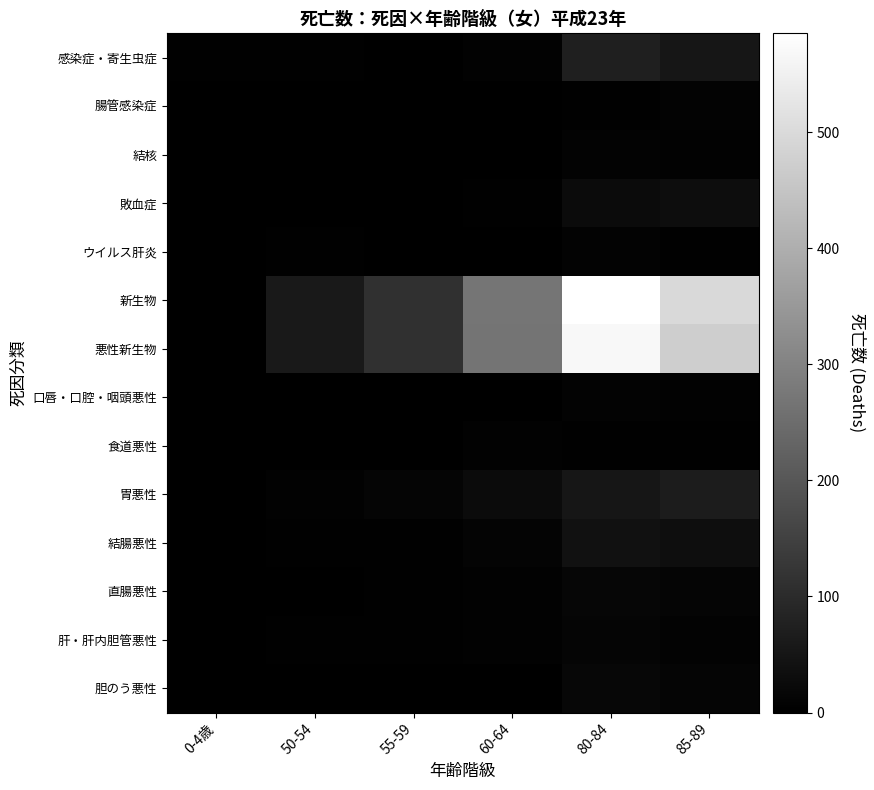

Reading right to left, transcribe all the data shown in this chart.

感染症・寄生虫症: 85-89=51	80-84=71	60-64=5	55-59=2	50-54=3	0-4歳=3
腸管感染症: 85-89=9	80-84=3	60-64=0	55-59=0	50-54=0	0-4歳=1
結核: 85-89=6	80-84=8	60-64=0	55-59=0	50-54=0	0-4歳=0
敗血症: 85-89=31	80-84=27	60-64=4	55-59=2	50-54=0	0-4歳=1
ウイルス肝炎: 85-89=4	80-84=7	60-64=0	55-59=0	50-54=3	0-4歳=0
新生物: 85-89=497	80-84=585	60-64=268	55-59=113	50-54=59	0-4歳=2
悪性新生物: 85-89=473	80-84=569	60-64=267	55-59=111	50-54=58	0-4歳=1
口唇・口腔・咽頭悪性: 85-89=6	80-84=8	60-64=2	55-59=0	50-54=1	0-4歳=0
食道悪性: 85-89=4	80-84=3	60-64=5	55-59=2	50-54=0	0-4歳=0
胃悪性: 85-89=64	80-84=51	60-64=26	55-59=13	50-54=5	0-4歳=0
結腸悪性: 85-89=33	80-84=40	60-64=11	55-59=4	50-54=3	0-4歳=0
直腸悪性: 85-89=12	80-84=14	60-64=6	55-59=3	50-54=2	0-4歳=0
肝・肝内胆管悪性: 85-89=9	80-84=12	60-64=5	55-59=3	50-54=3	0-4歳=0
胆のう悪性: 85-89=12	80-84=18	60-64=2	55-59=2	50-54=1	0-4歳=0